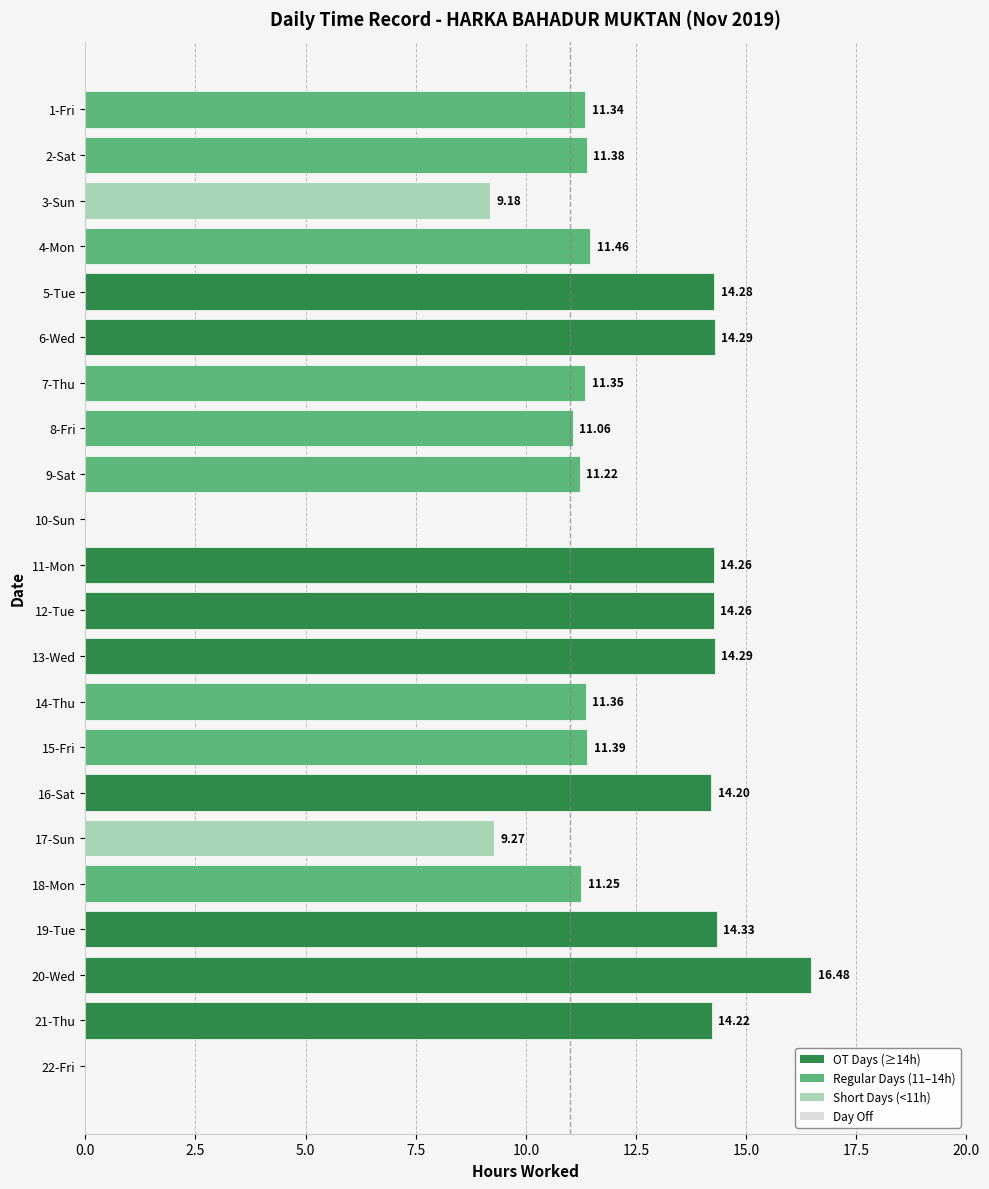

What is the ratio of the value at 18-Mon to the value at 11-Mon?

0.8